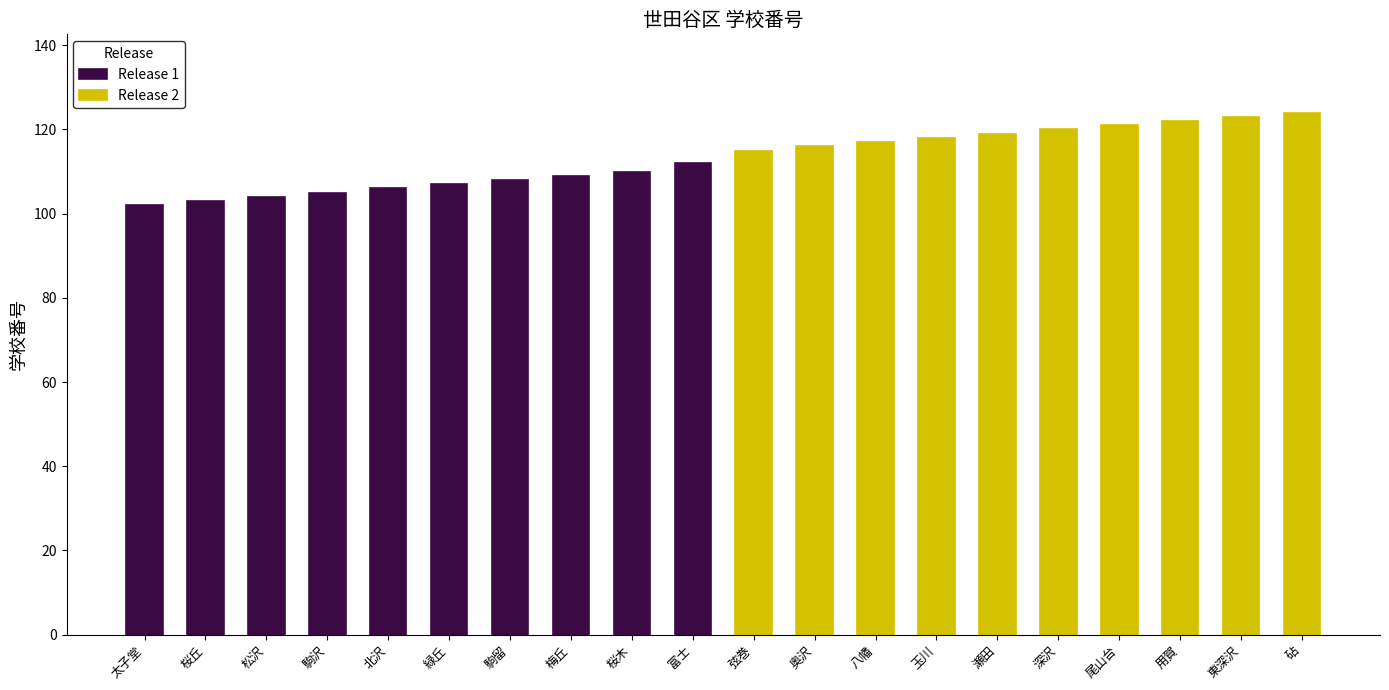

Does the chart contain stacked bars?

No